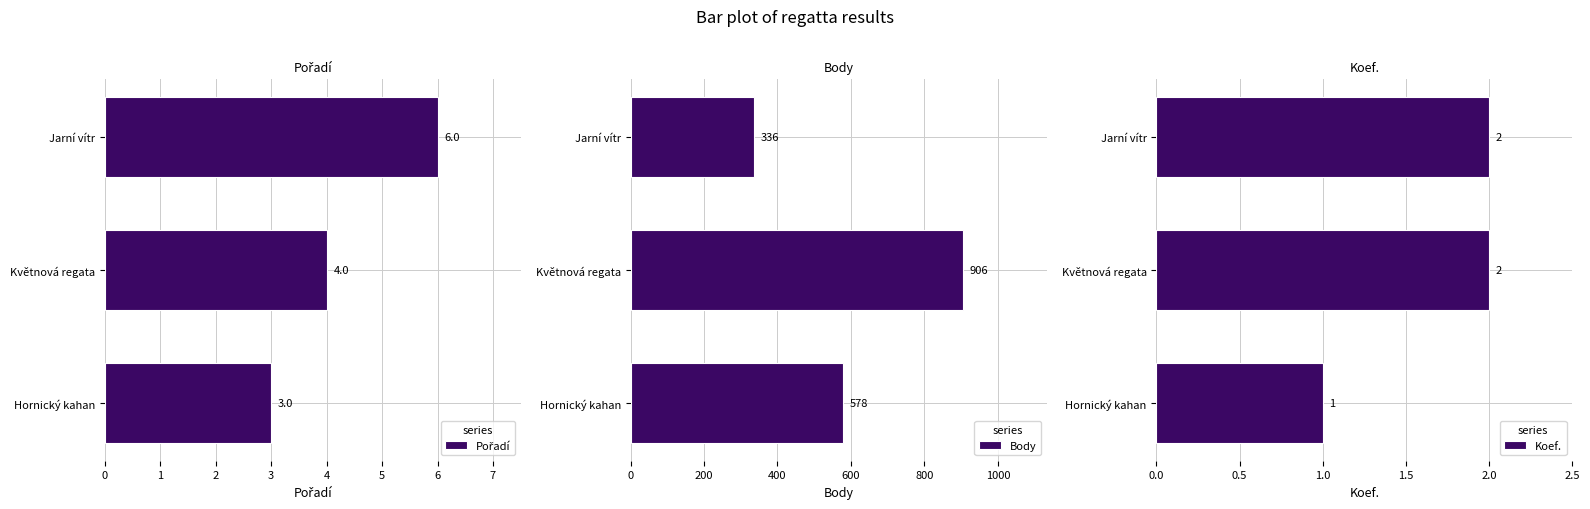

What is the difference between the Body values at Jarní vítr and Hornický kahan?

242